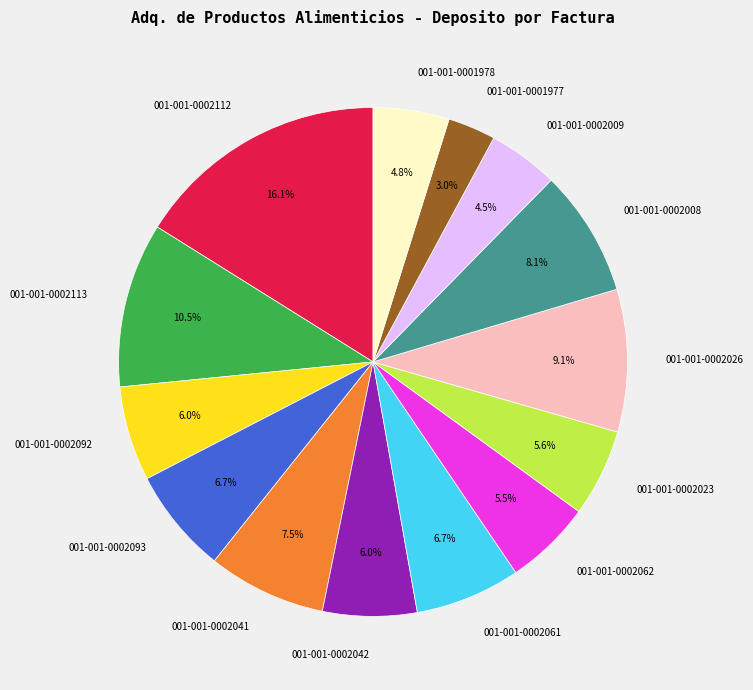

True or false: 001-001-0002112 accounts for 22% of the total.

False